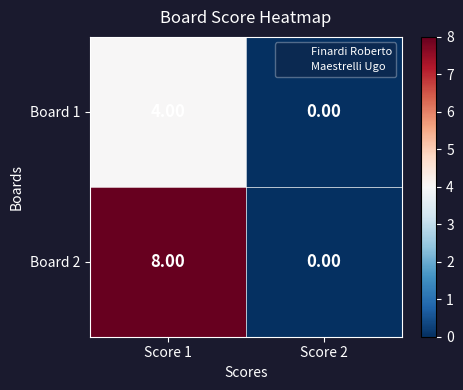

At which category is the sum across all series the highest?

Score 1